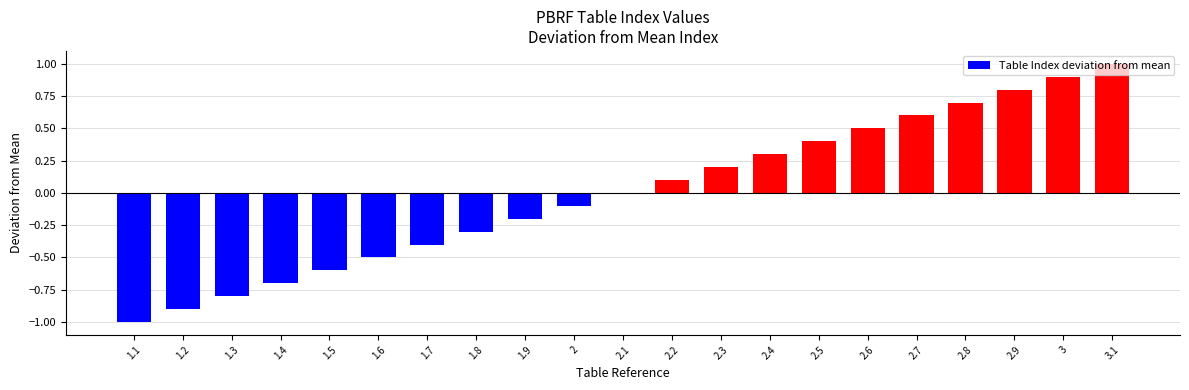

Reading left to right, list all the values displayed in this chart.

-1.0	-0.9	-0.8	-0.7	-0.6	-0.5	-0.4	-0.3	-0.2	-0.1	0.0	0.1	0.2	0.3	0.4	0.5	0.6	0.7	0.8	0.9	1.0